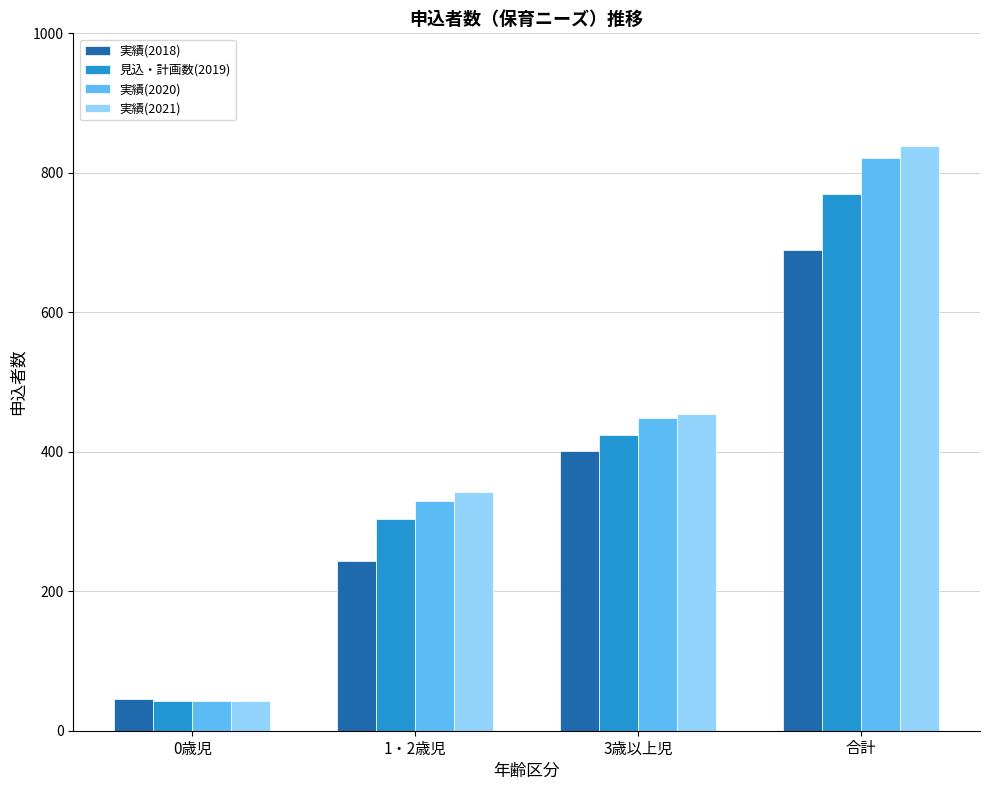

At which label is 実績(2018) closest to 368?

3歳以上児